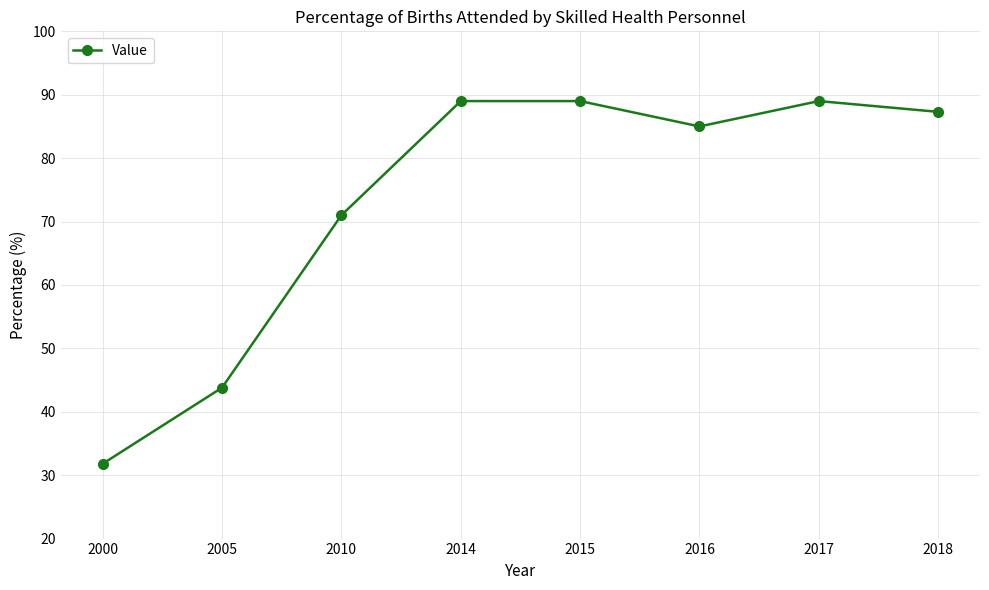

What is the sum of all values?

585.9